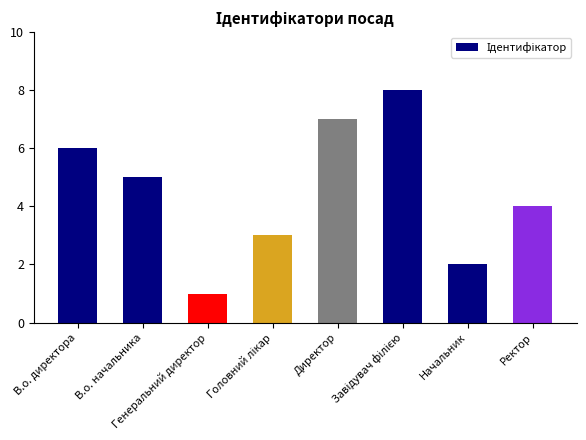

True or false: the data shows 5 at В.о. начальника.

True